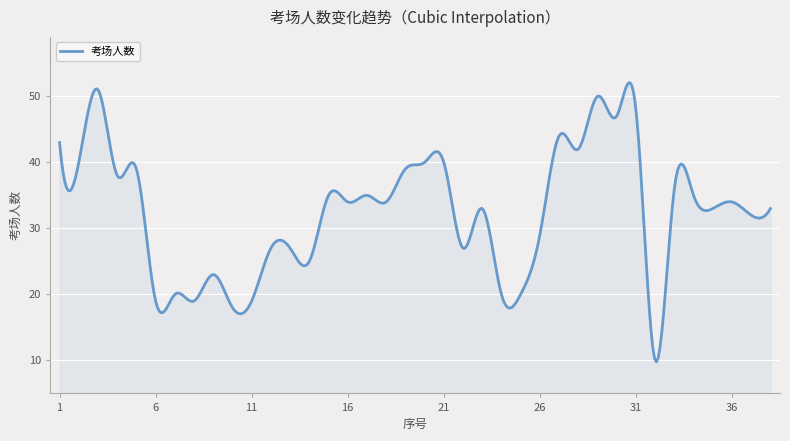

What is the difference between the maximum and minimum values?

42.3